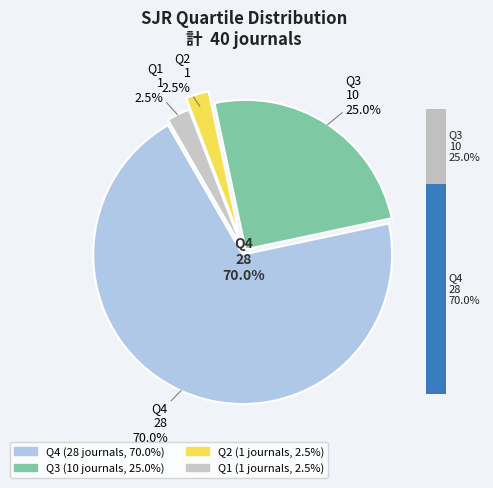

The 19 slice represents 11% of the pie. True or false?

False